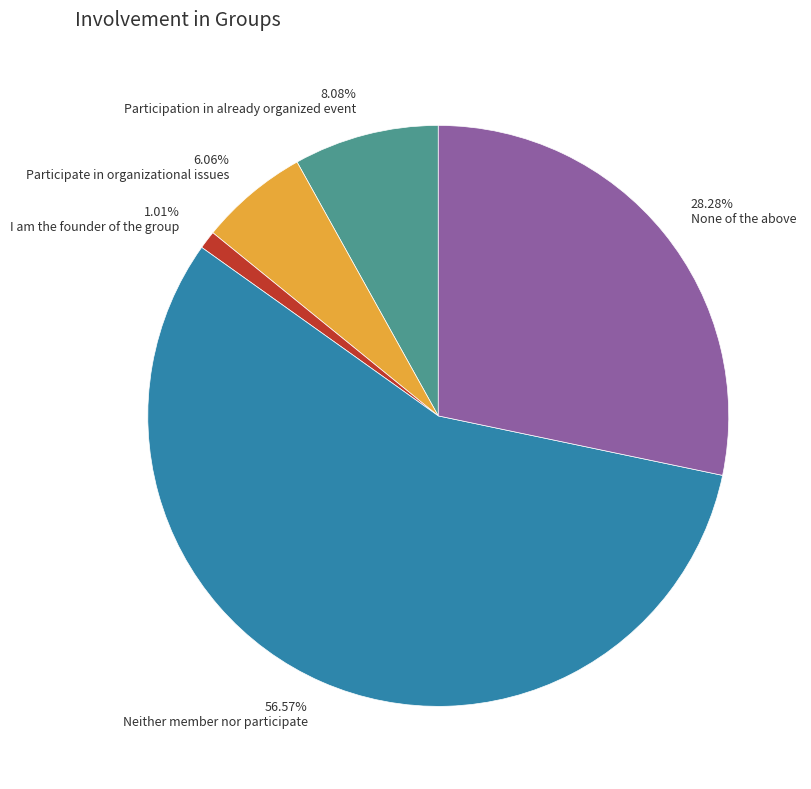

Does Participate in organizational issues account for over 50% of the chart?

No